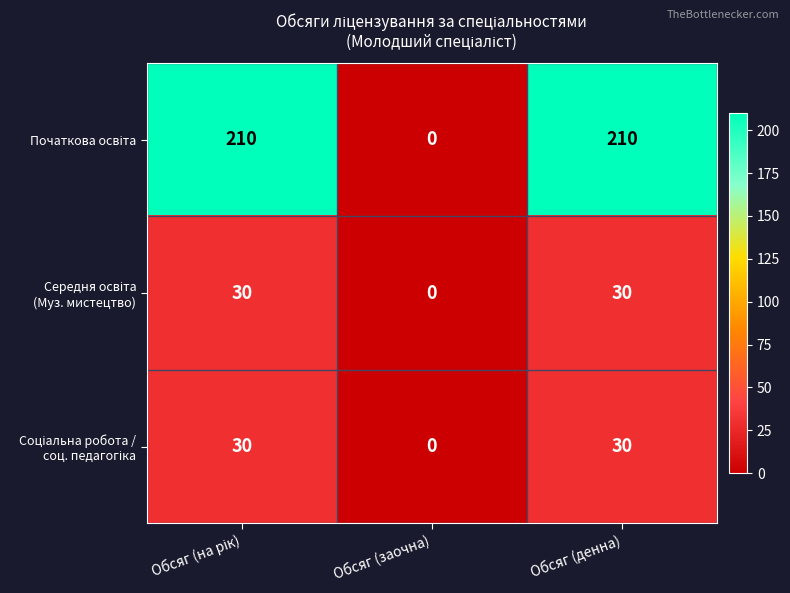

What is the total value across all series at Обсяг (денна)?

270